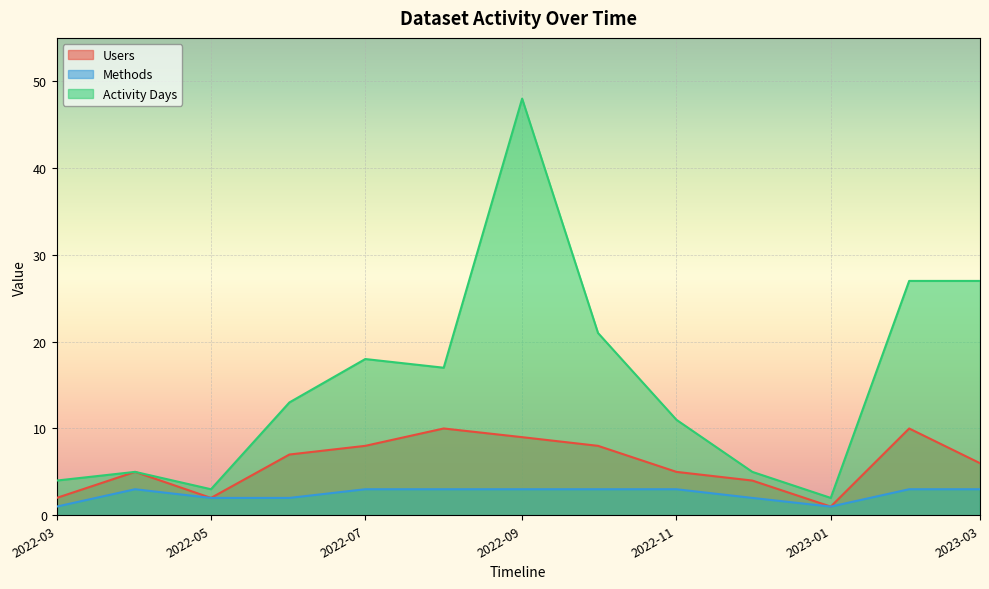

True or false: Methods and Users cross at least once.

False